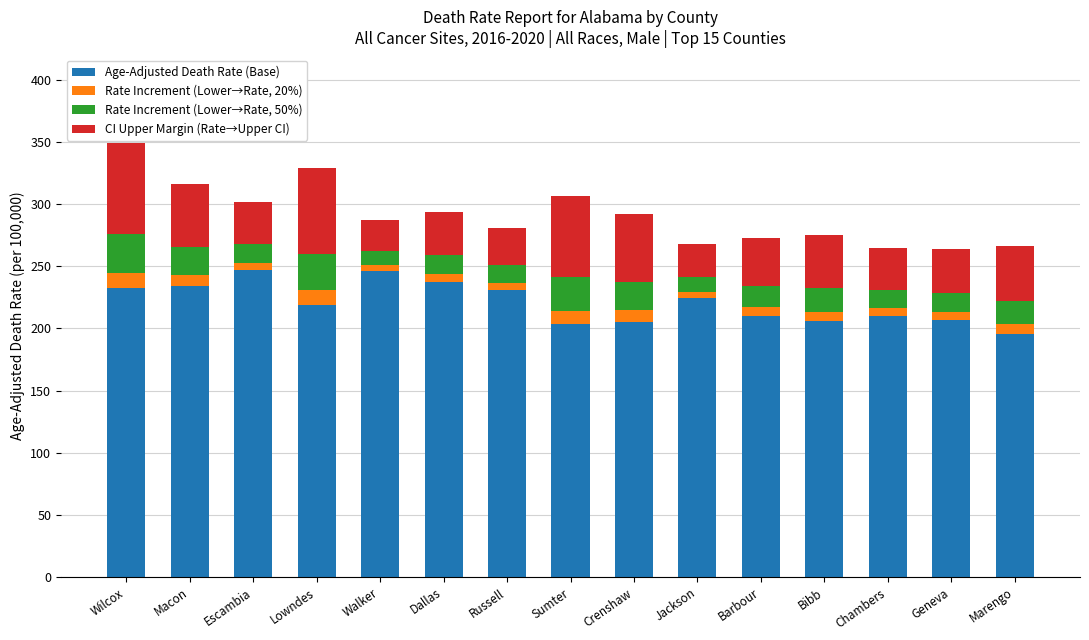

Read the Age-Adjusted Death Rate (Base) value at Sumter.

203.2